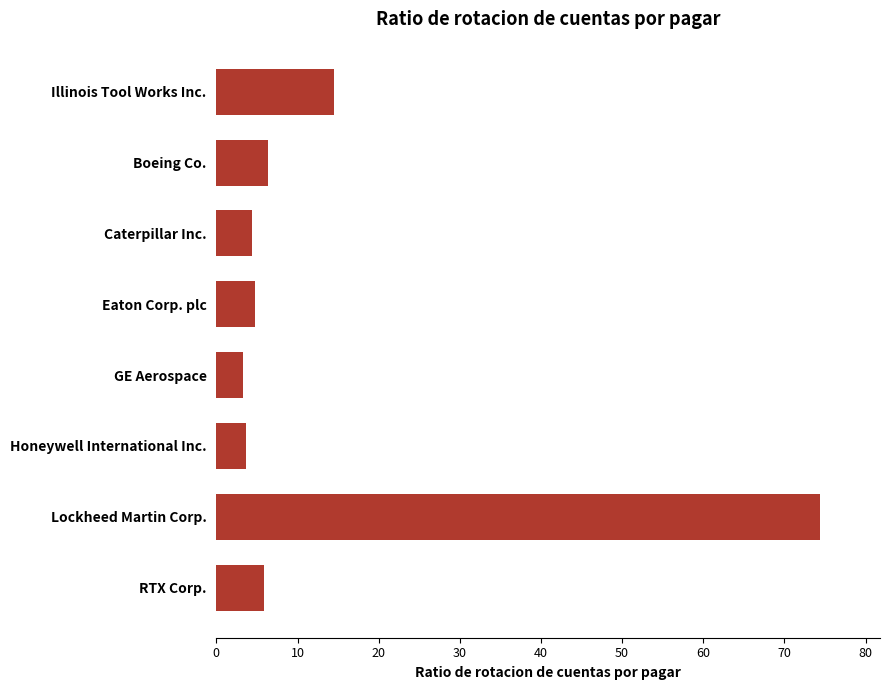

At which category does the chart reach its peak across all series?

Lockheed Martin Corp.